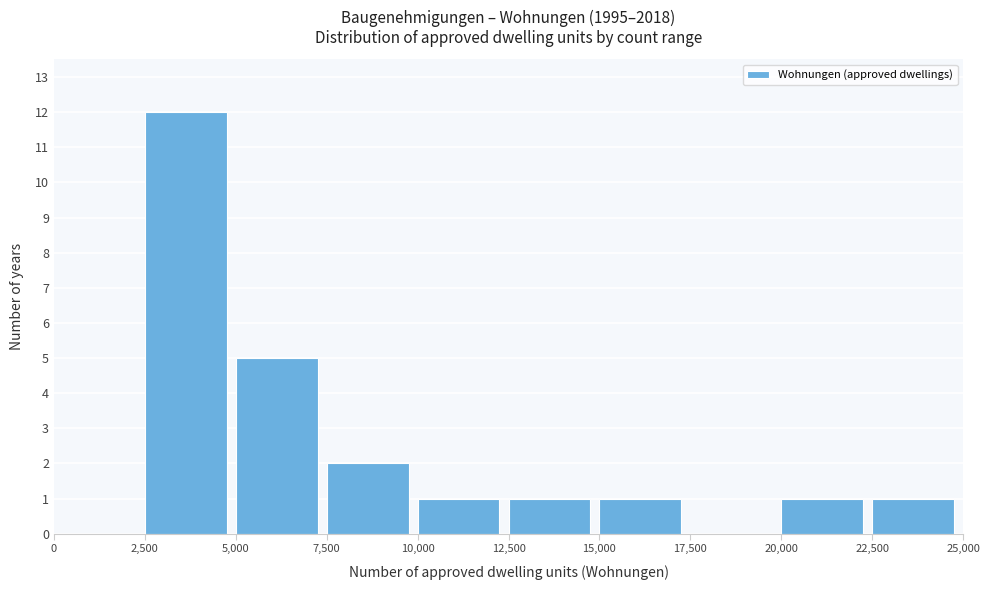

Reading left to right, transcribe this chart: for each bar, give the range it covers on the x-axis and its height. The values are not printed on the chart, so give them approximately, as read against the axis.

0 to 2,500: 0
2,500 to 5,000: 12
5,000 to 7,500: 5
7,500 to 10,000: 2
10,000 to 12,500: 1
12,500 to 15,000: 1
15,000 to 17,500: 1
17,500 to 20,000: 0
20,000 to 22,500: 1
22,500 to 25,000: 1